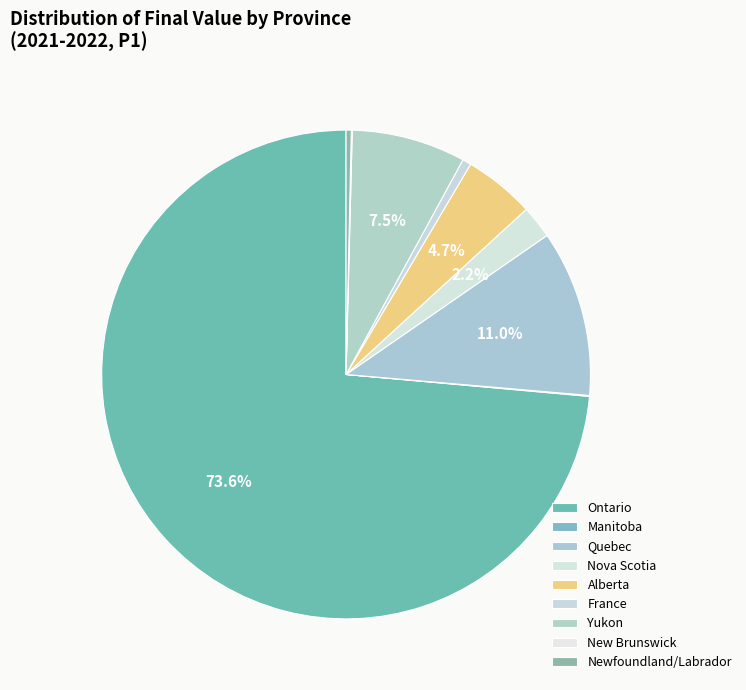

Is the sum of Quebec and France greater than half?

No